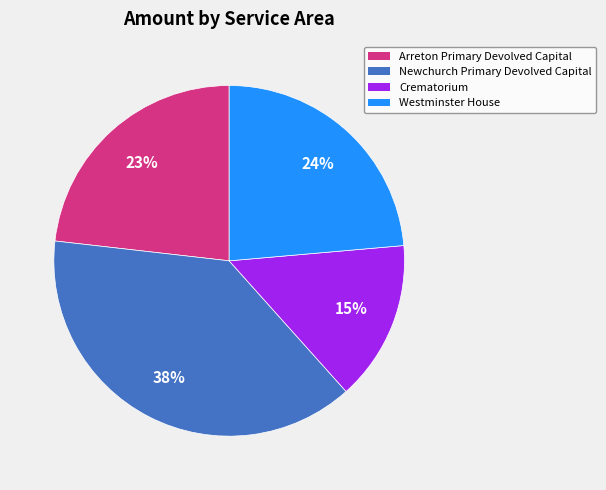

True or false: Westminster House accounts for 24% of the total.

True